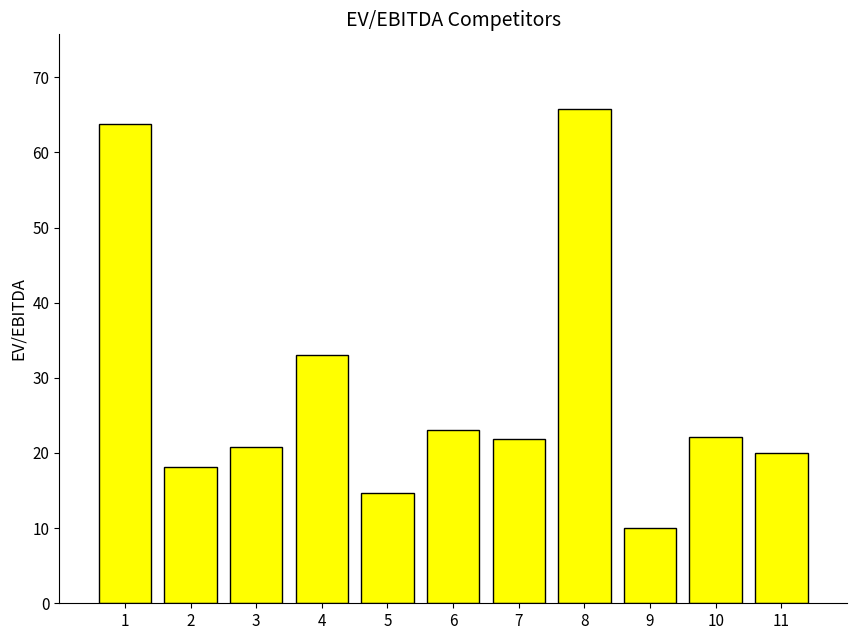

True or false: the data shows 6.9 at 4.

False